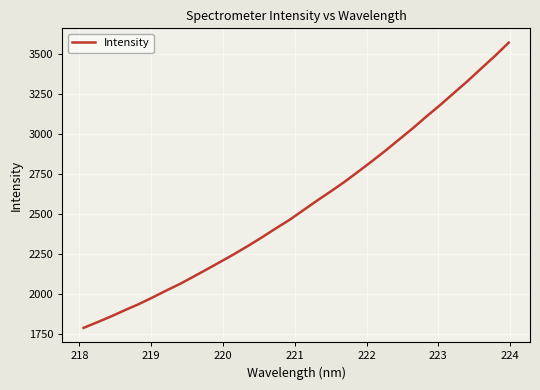

What is the difference between the maximum and minimum values?

1778.6